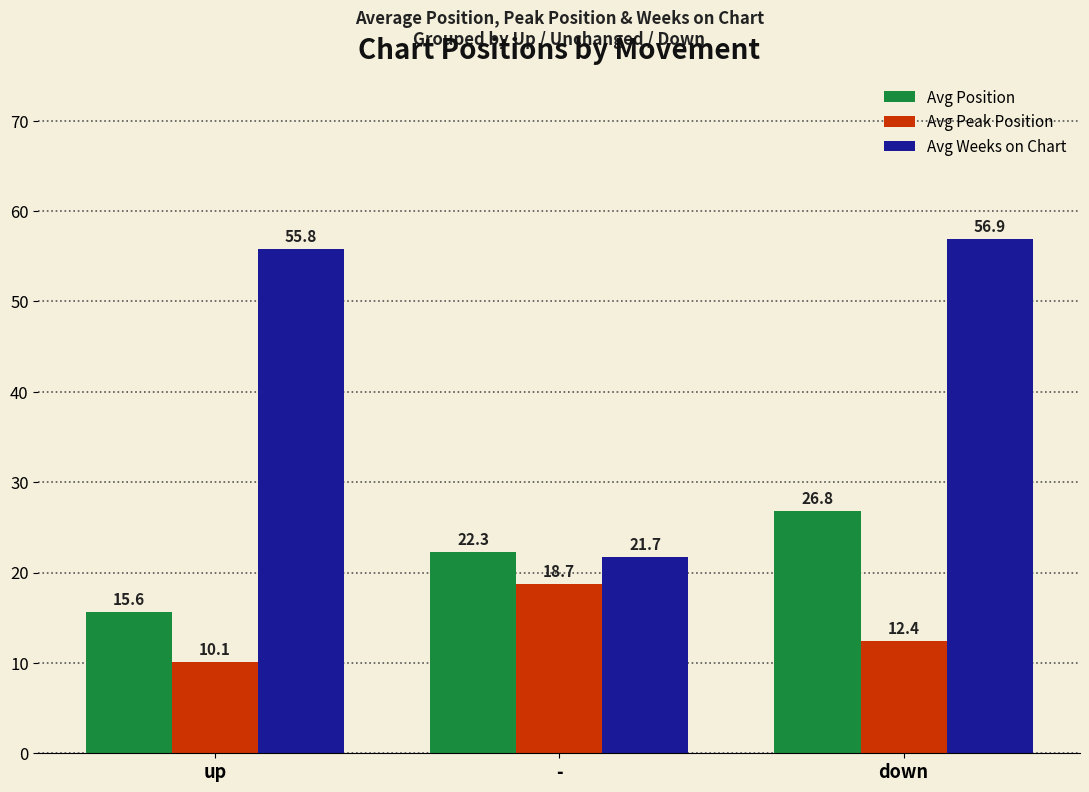

What is the difference between the highest and lowest values at up?

45.7